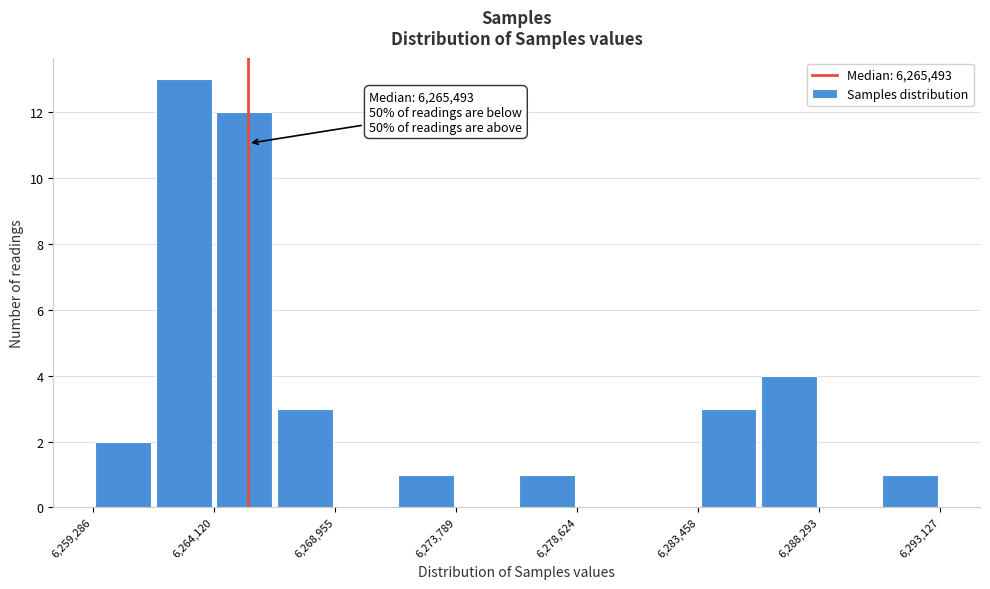

Which range on the x-axis has the tallest bar?

6261500 to 6264000